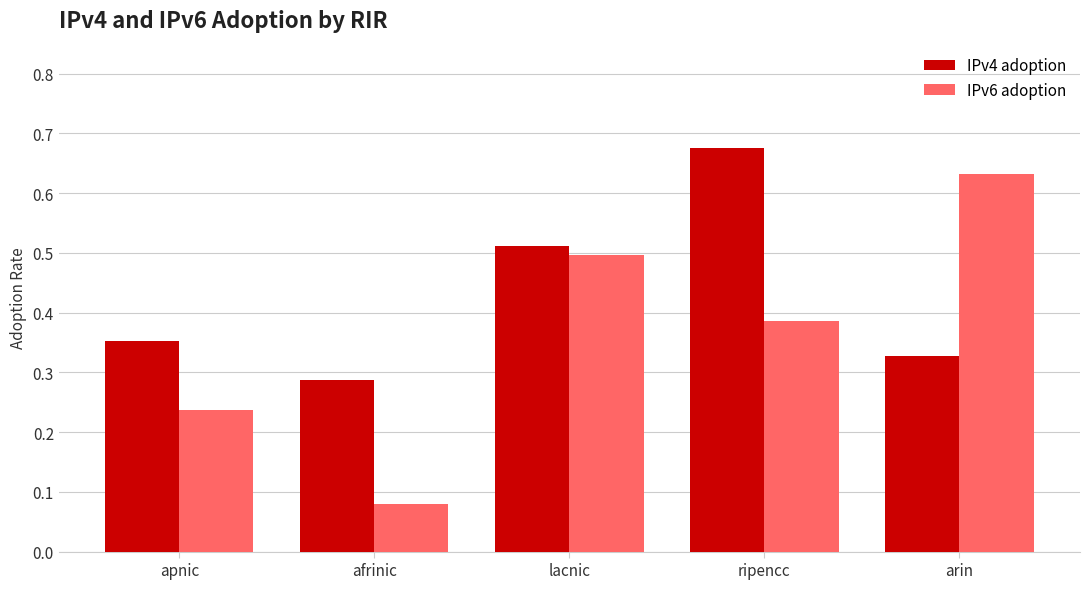

How many bars are there in total?

10